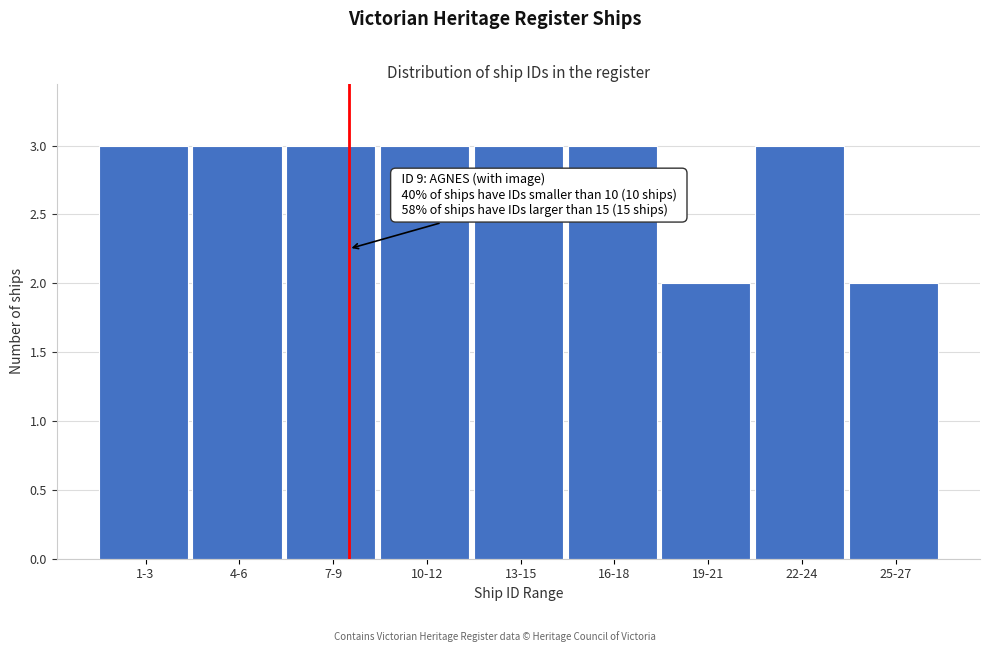

Reading left to right, transcribe all the data shown in this chart.

1-3=3	4-6=3	7-9=3	10-12=3	13-15=3	16-18=3	19-21=2	22-24=3	25-27=2